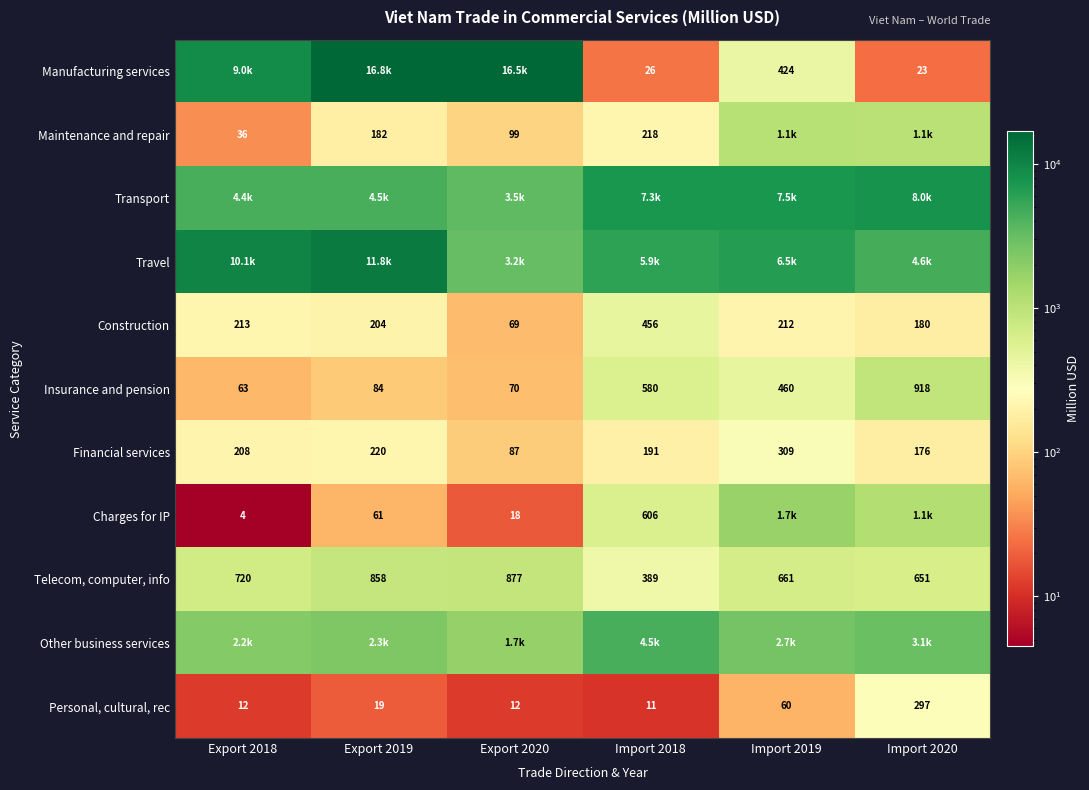

Between Import 2020 and Export 2020, which is larger?

Export 2020